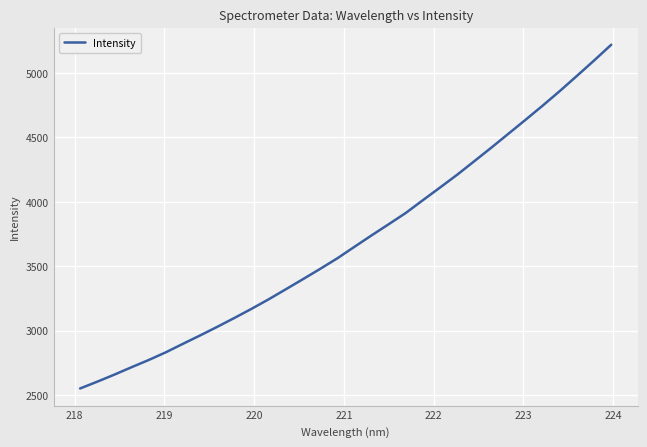

What is the difference between the maximum and minimum values?

2666.0